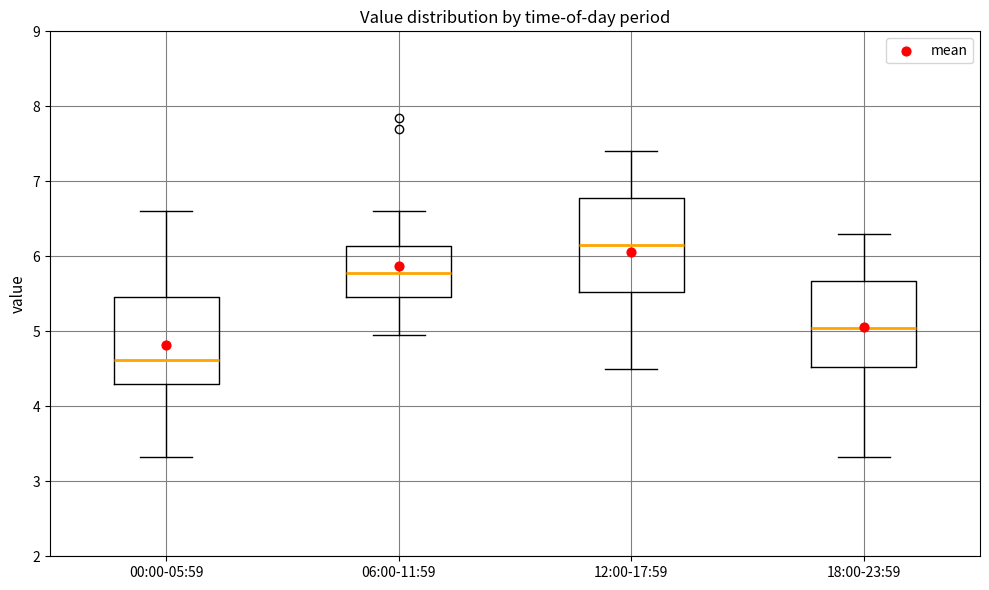

Reading left to right, transcribe this box plot: for each box, give where its median line is, the range the box spans, and where its two whiskers end, as read against the y-axis. The values are not printed on the chart, so give them approximately, as read against the axis.

00:00-05:59: median 4.6, box 4.3 to 5.5, whiskers 3.3 to 6.6
06:00-11:59: median 5.8, box 5.5 to 6.1, whiskers 5.0 to 6.6
12:00-17:59: median 6.2, box 5.5 to 6.8, whiskers 4.5 to 7.4
18:00-23:59: median 5.1, box 4.5 to 5.7, whiskers 3.3 to 6.3